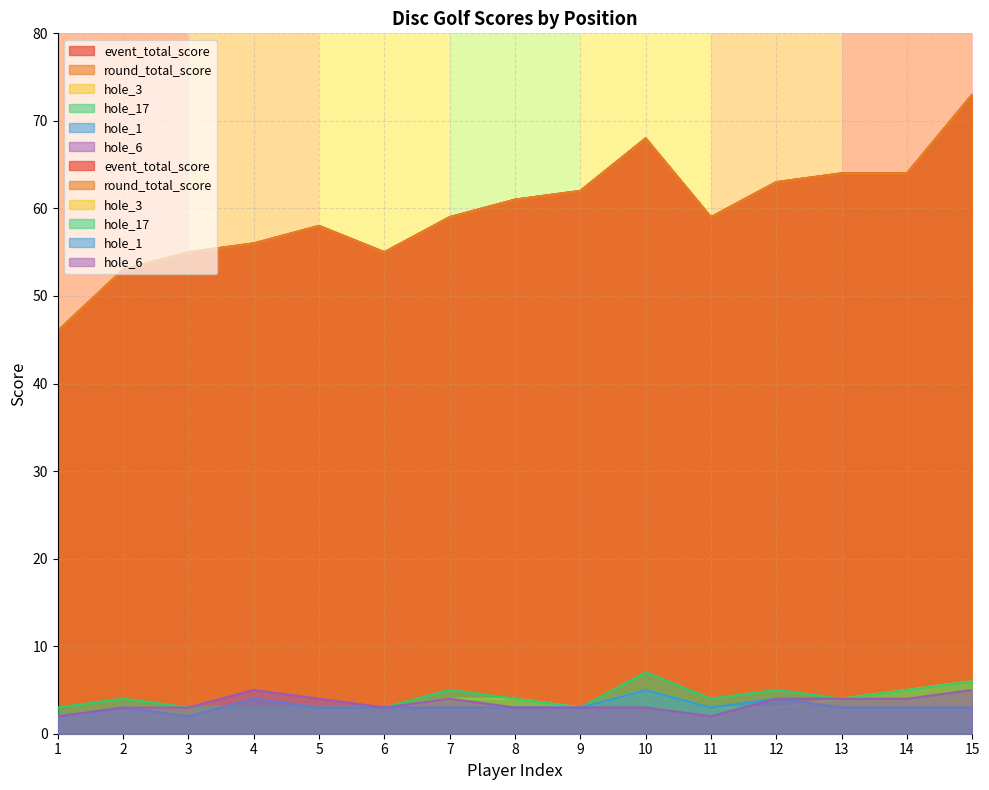

What is the label of the 13th point from the right?

3